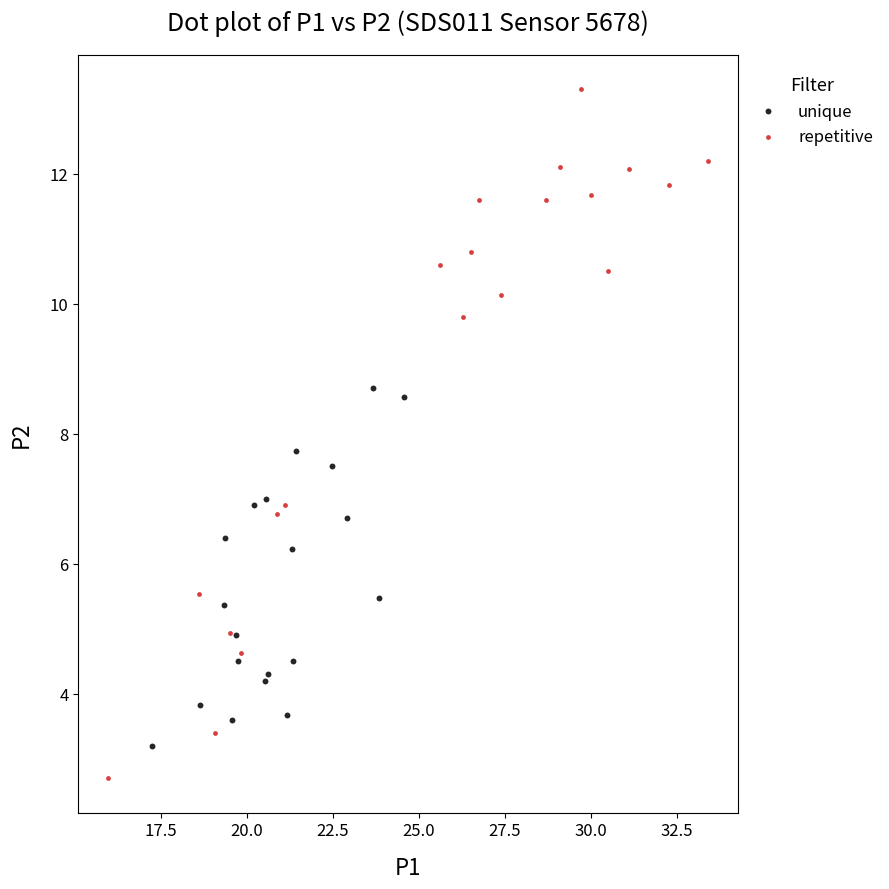

Which series reaches the minimum Y coordinate?

repetitive